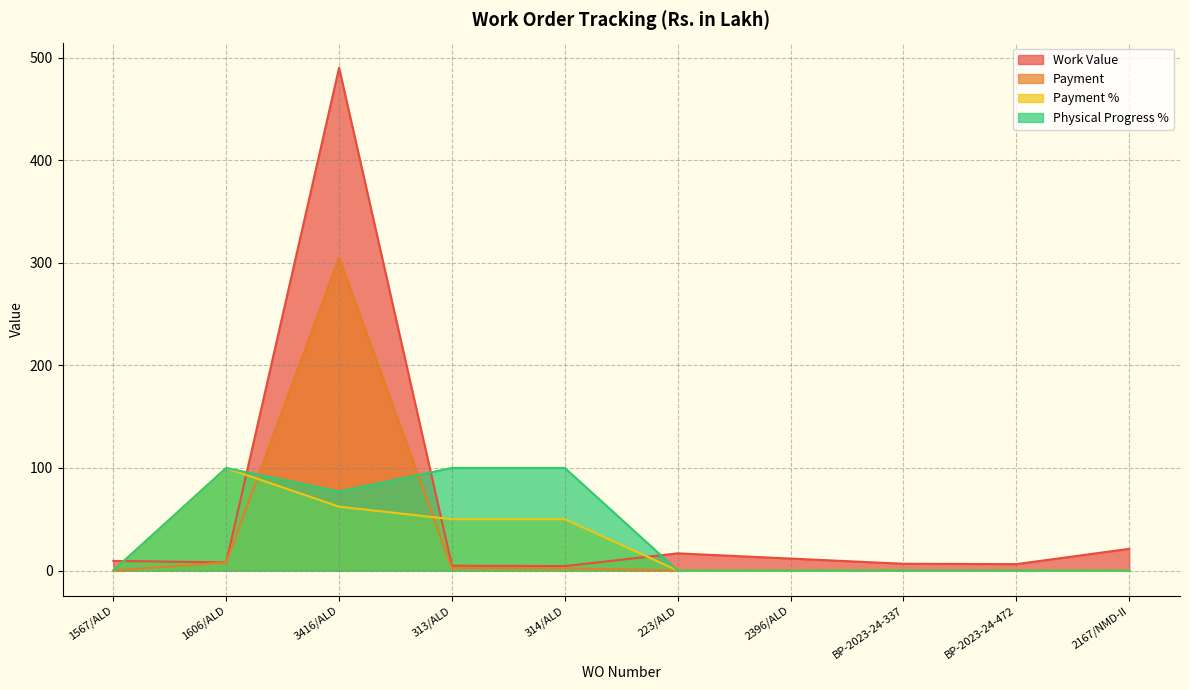

How many lines are shown in the chart?

4